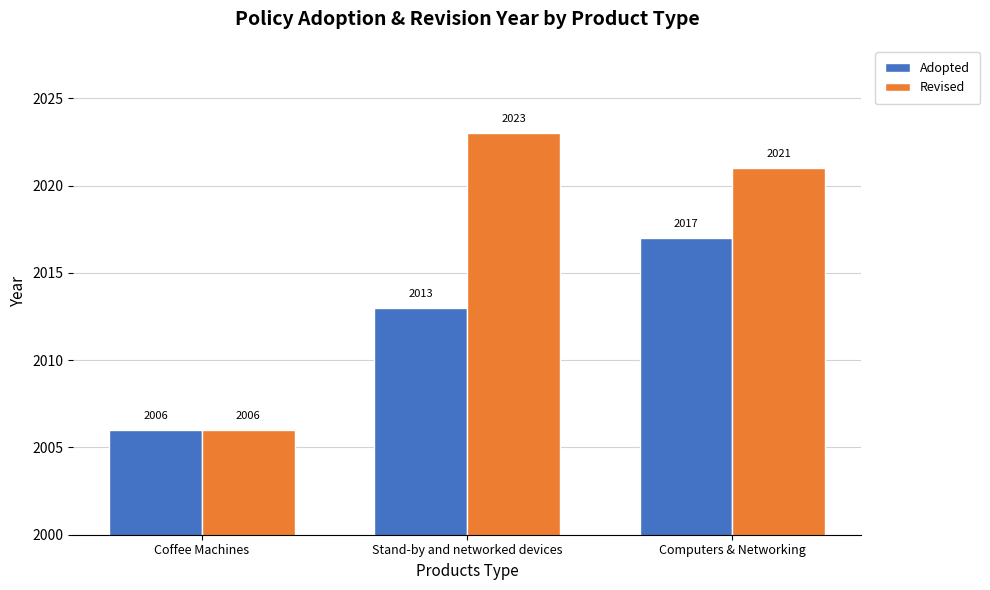

What is the value of the Revised bar at the 2nd from the left?

2023